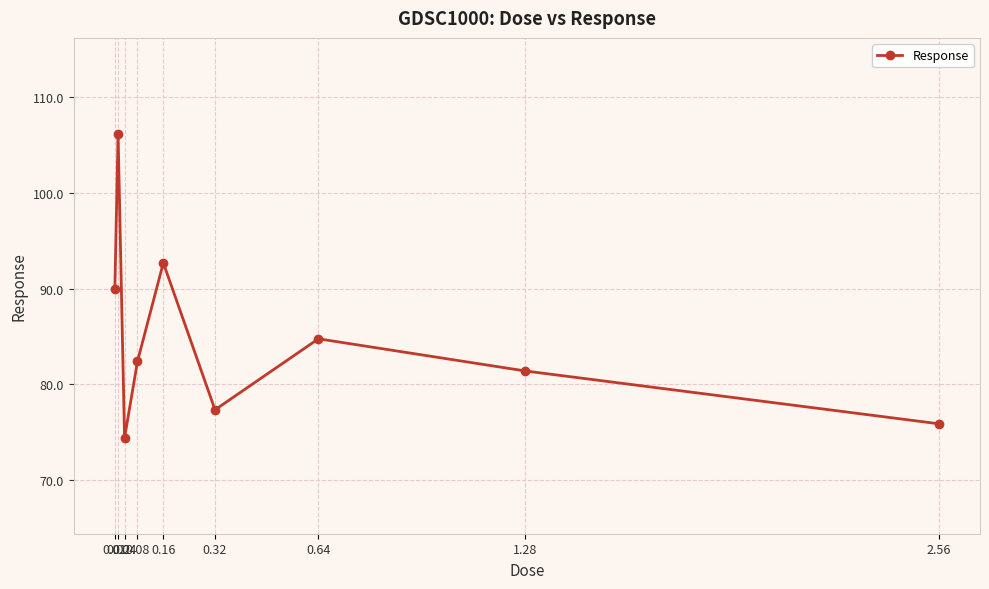

What is the difference between the values at 0.32 and 1.28?

4.1